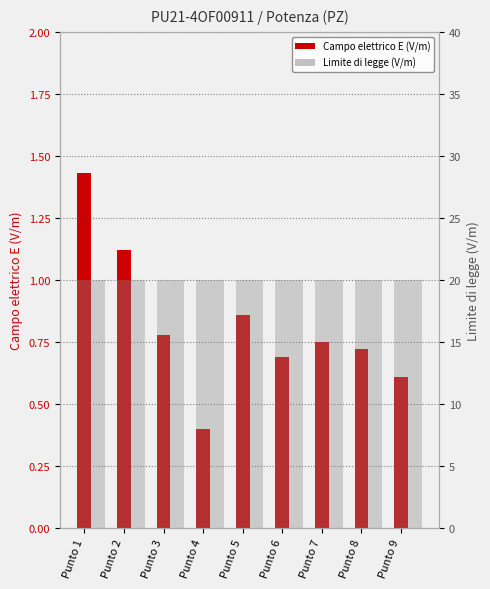

What is the spread (max minus min) of values at Punto 8?

19.3